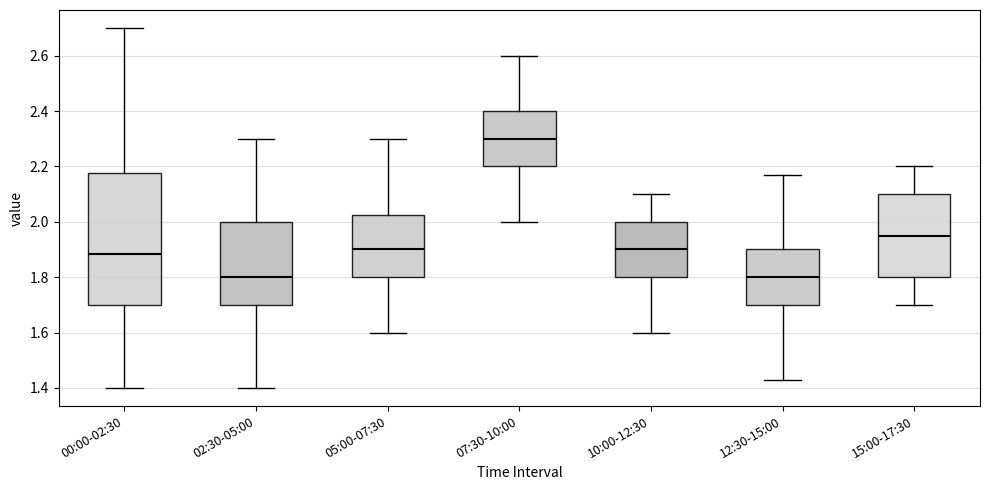

Where is the lower edge of the box for 00:00-02:30 on the y-axis? The values are not printed on the chart, so give them approximately, as read against the axis.

1.70